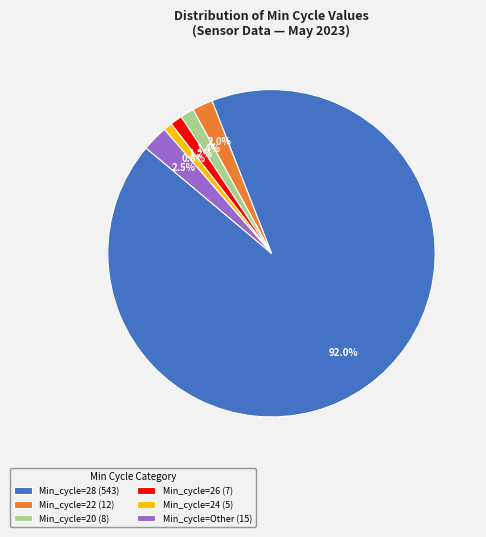

What is the ratio of the value at Min_cycle=26 (7) to the value at Min_cycle=24 (5)?

1.4